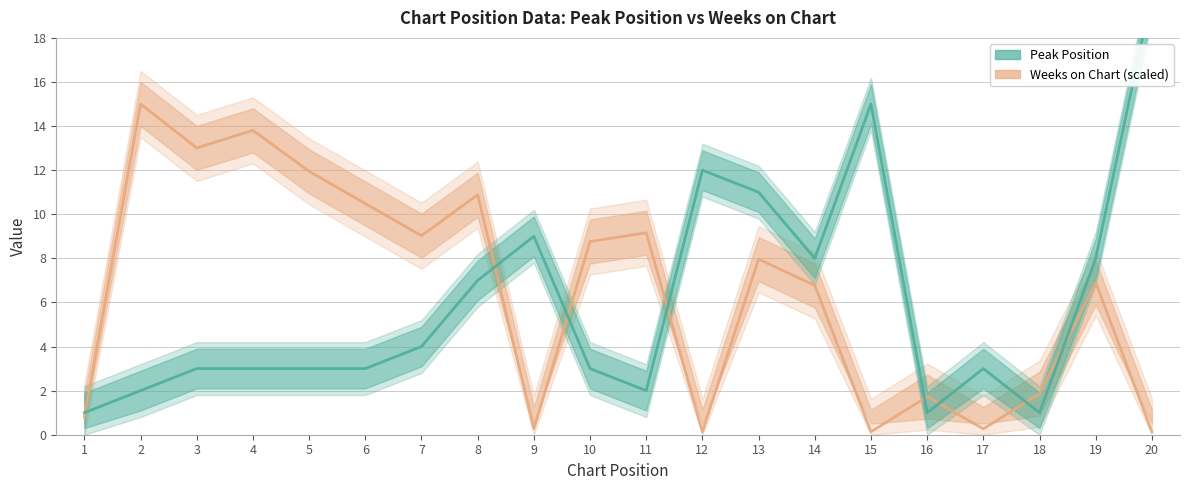

List the labels in order of Weeks on Chart (scaled) value, largest first.

2, 4, 3, 5, 8, 6, 11, 7, 10, 13, 19, 14, 18, 16, 1, 9, 17, 12, 15, 20